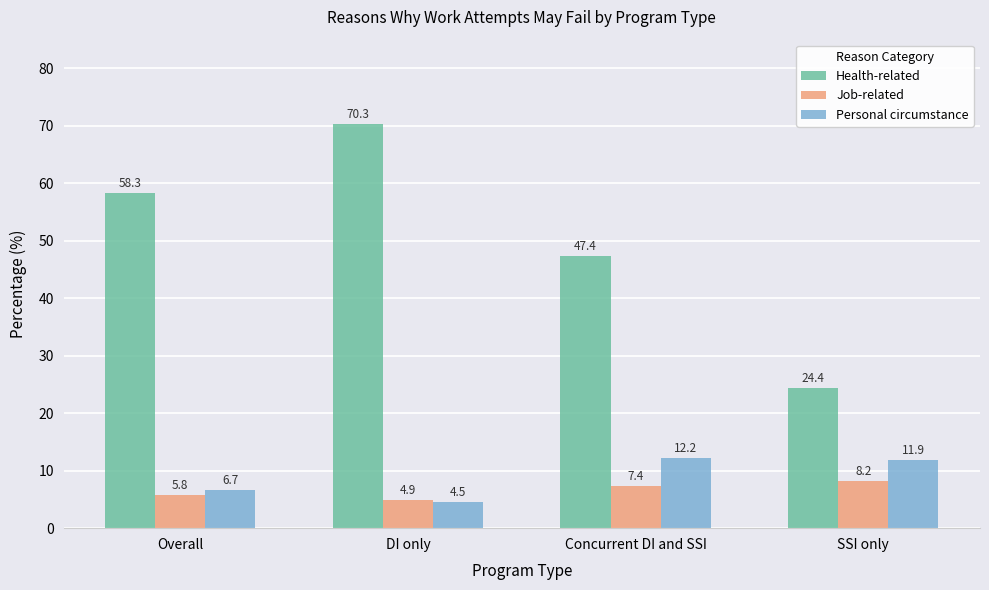

What is the sum of the Personal circumstance values at Concurrent DI and SSI and SSI only?

24.1